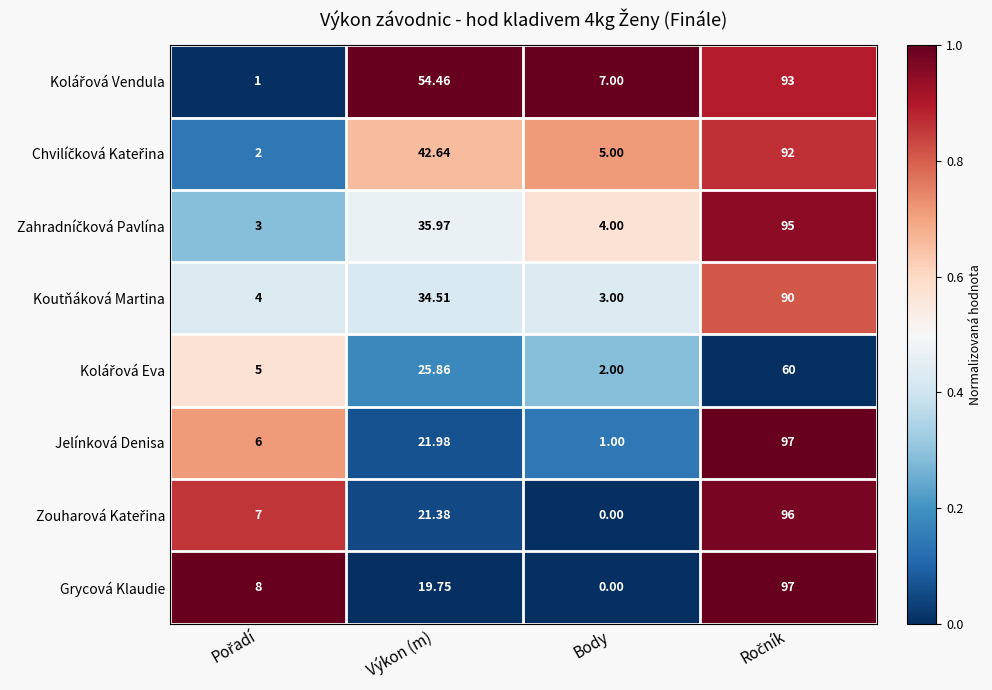

At which label is Koutňáková Martina closest to 46?

Výkon (m)